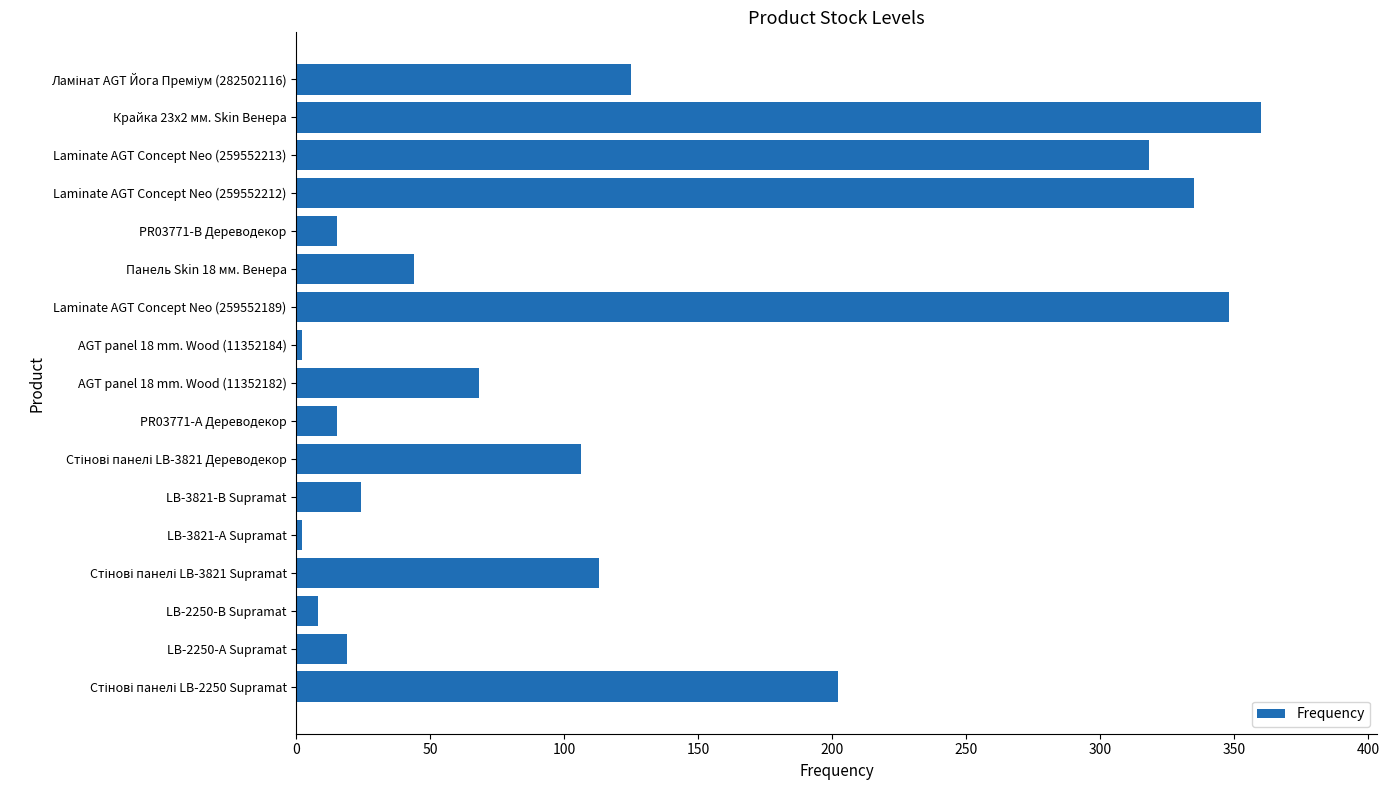

What is the change in value from Крайка 23x2 мм. Skin Венера to Панель Skin 18 мм. Венера?

-316